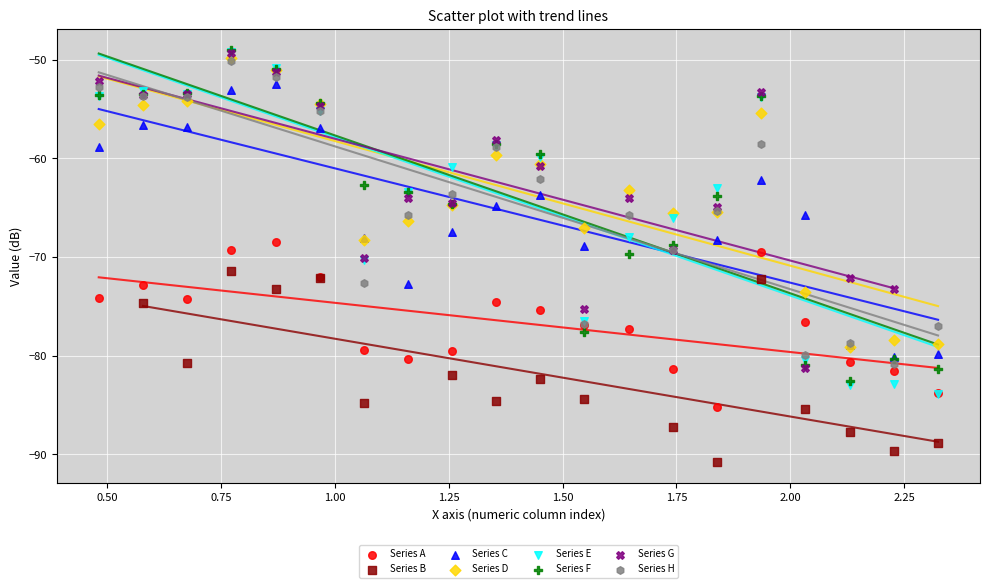

Which series has the largest Y range (max minus min)?

Series E